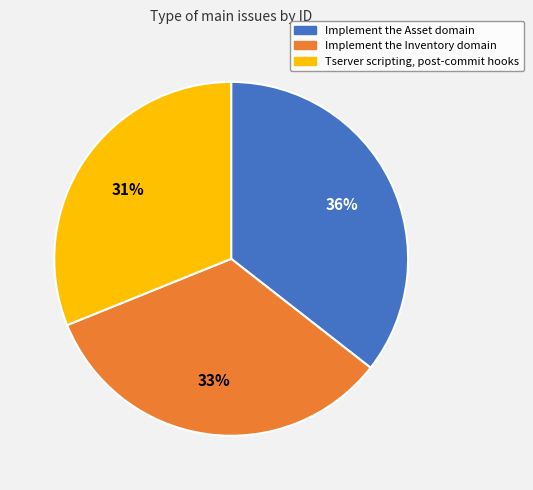

Rank the categories by value from lowest to highest.

Tserver scripting, post-commit hooks, Implement the Inventory domain, Implement the Asset domain